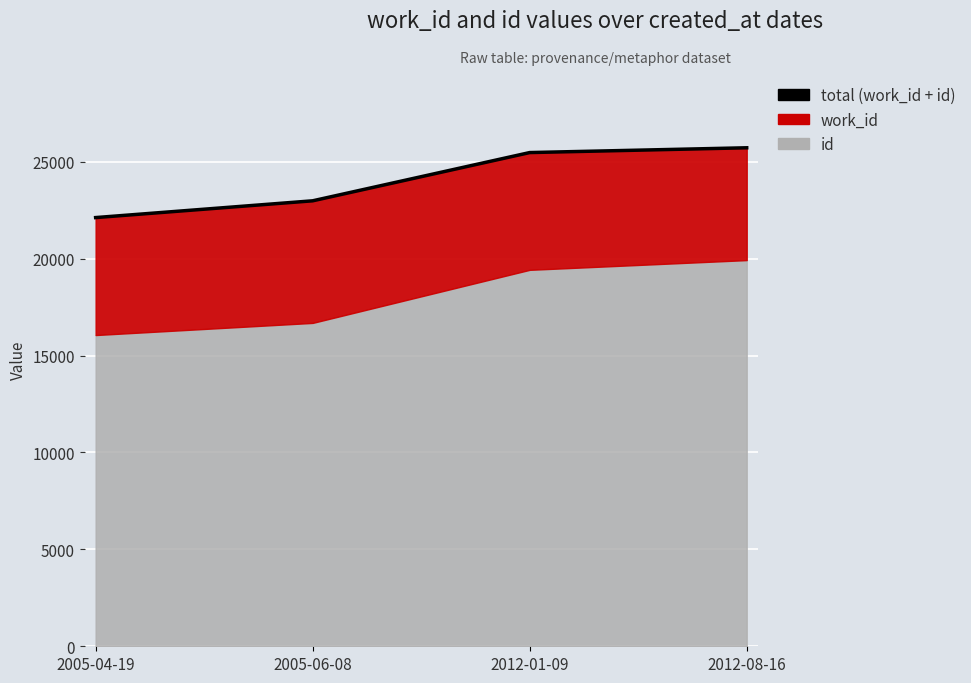

What position from the right is 2005-04-19?

4